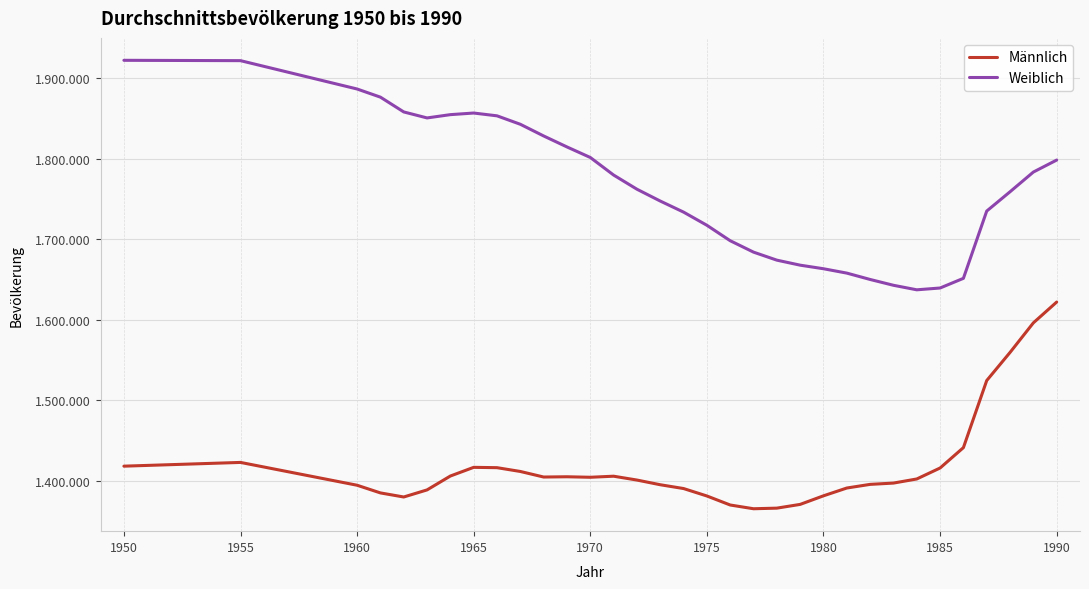

List the series in order of their peak value, lowest first.

Männlich, Weiblich